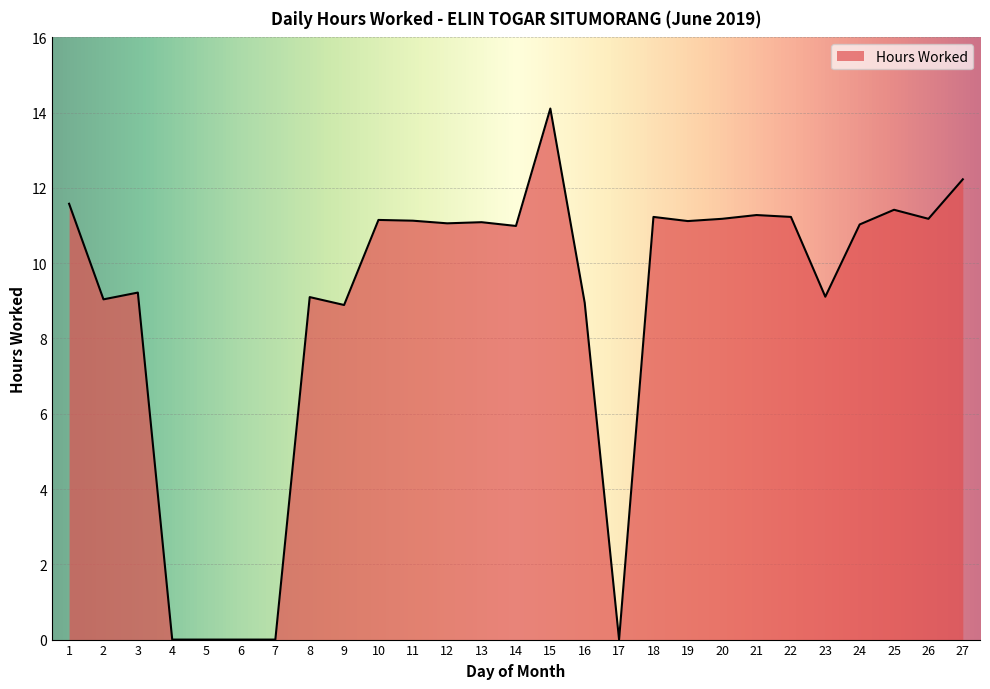

At which category does the data reach its first local valley?

2